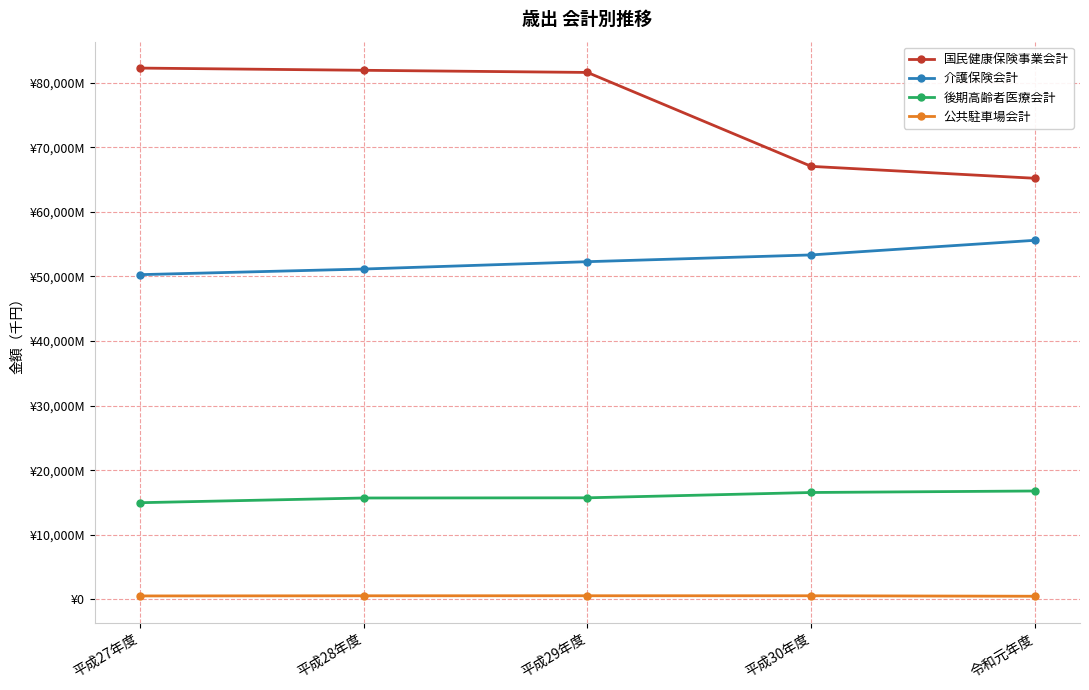

What is the maximum value shown in the chart?

82263886